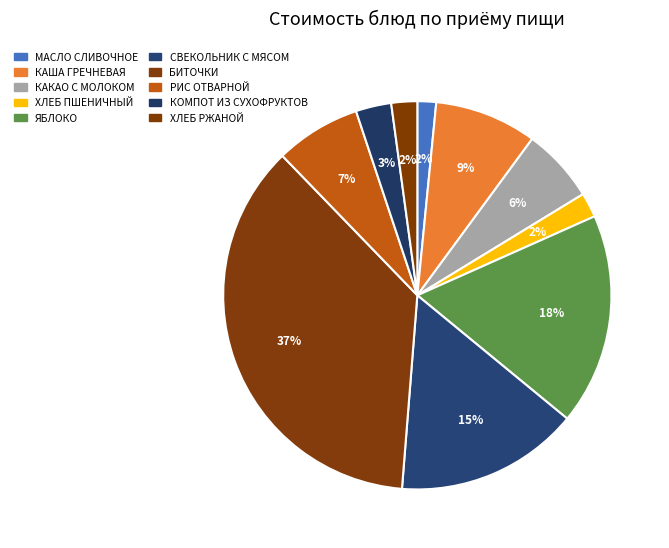

Count the number of slices in the pie.

10